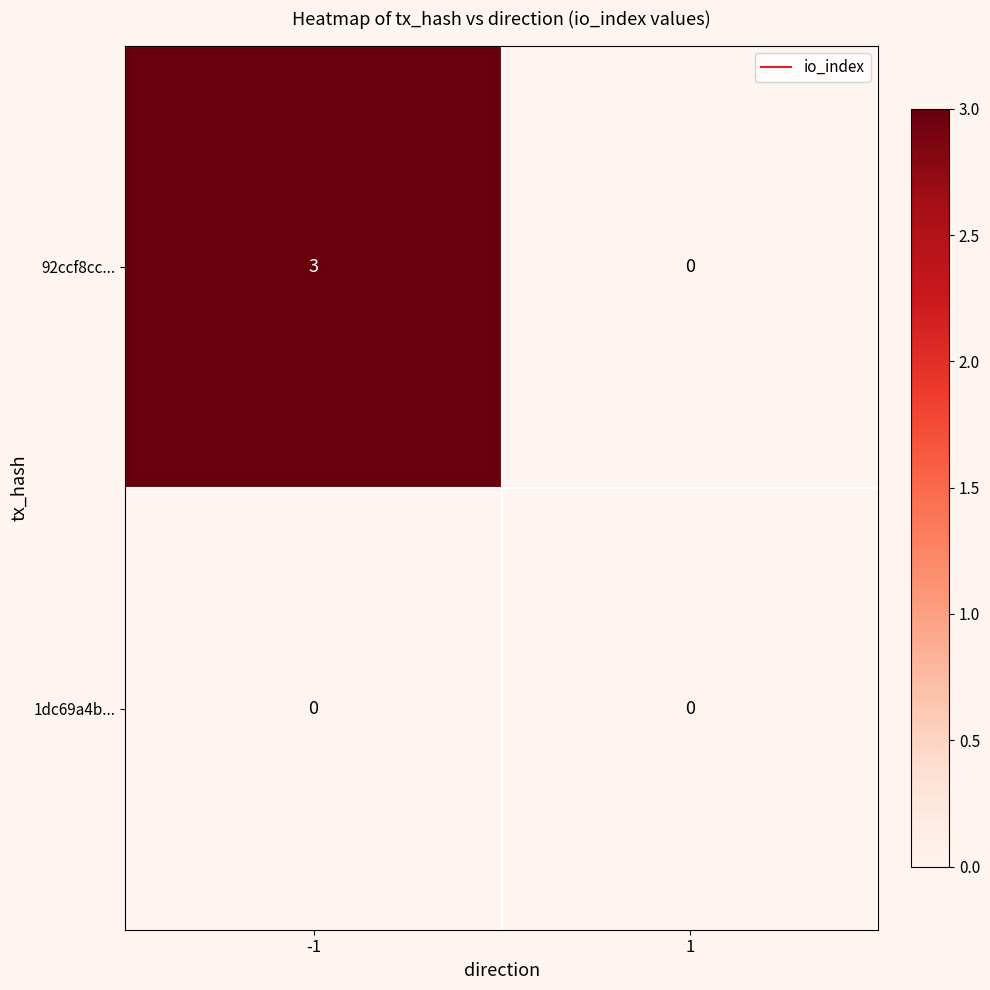

Is it true that 92ccf8cc... equals -2 at 1?

False